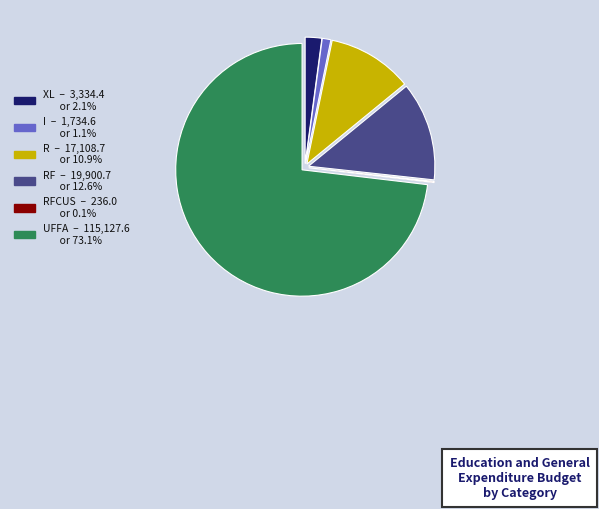

Is there a majority slice in this chart?

Yes